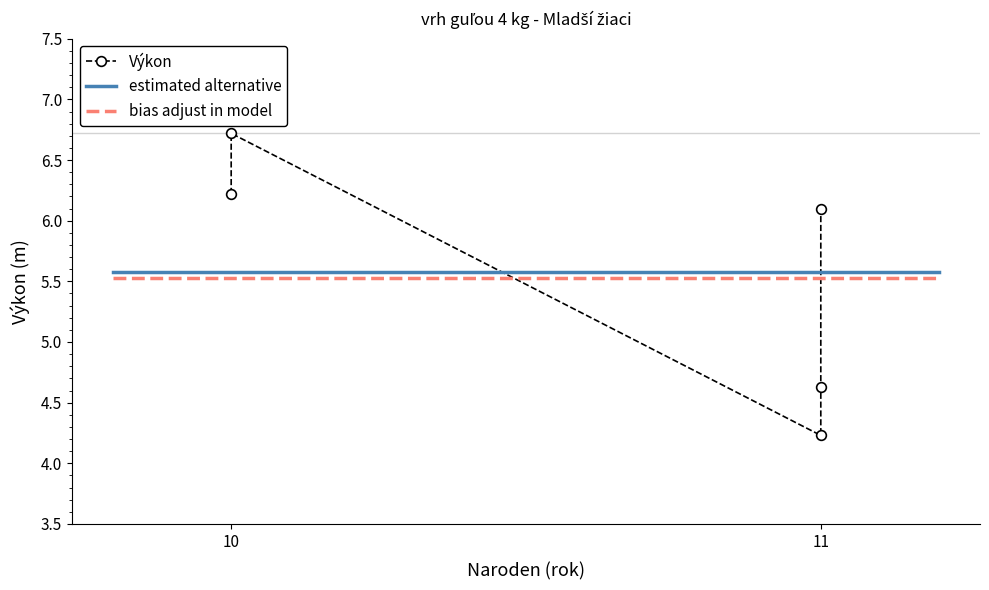

Reading left to right, extract all data points from this chart.

Zavoďančík Lukáš=6.7	Mučka Andrej=6.1	Turoň Matej=6.2	Ďaďo Matej=4.6	Aneštík Jakub=4.2